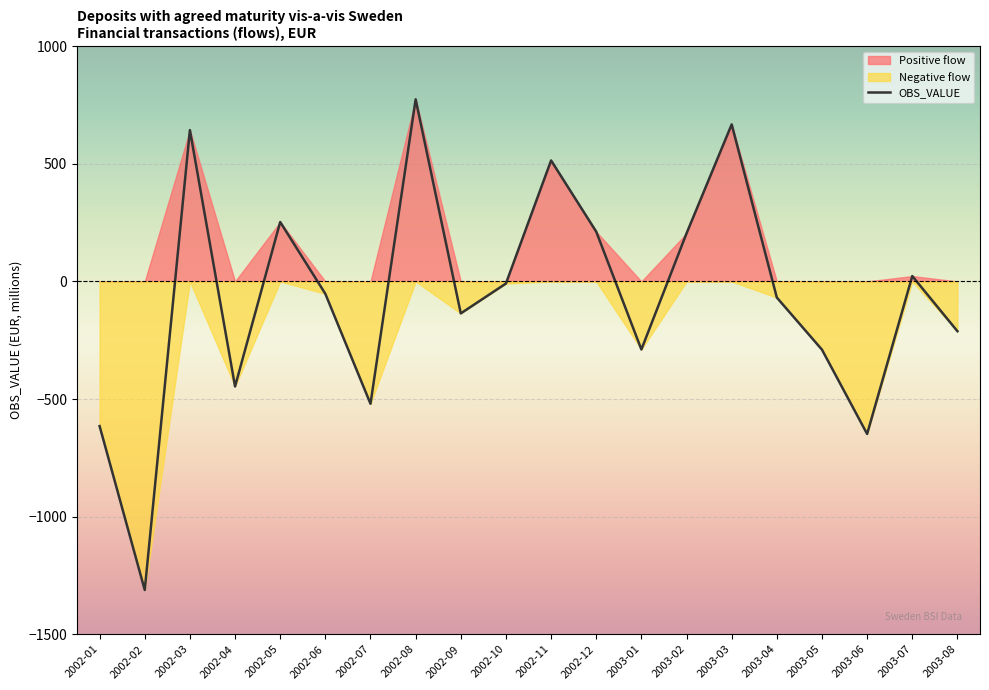

How many lines are shown in the chart?

1